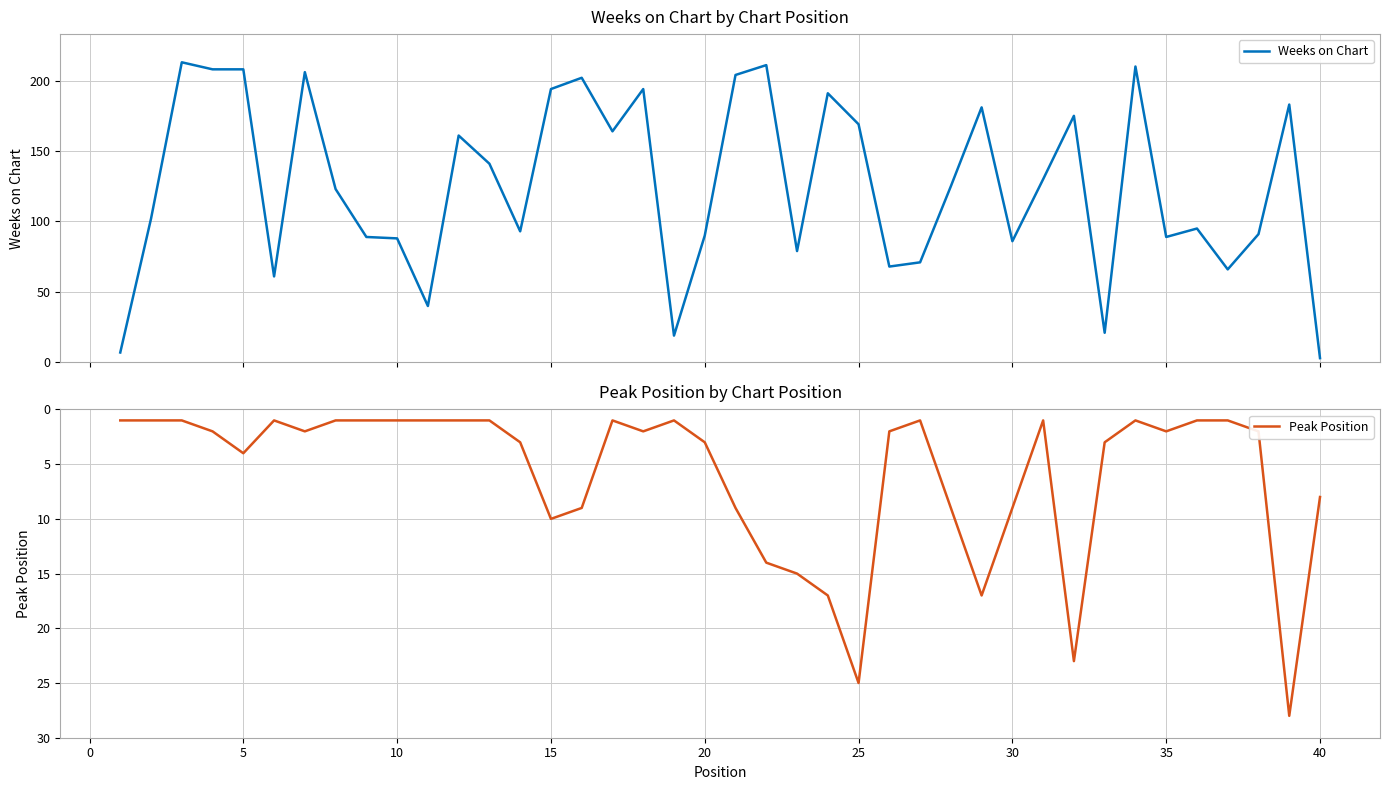

Reading left to right, transcribe all the data shown in this chart.

Weeks on Chart: 7	102	213	208	208	61	206	123	89	88	40	161	141	93	194	202	164	194	19	90	204	211	79	191	169	68	71	125	181	86	130	175	21	210	89	95	66	91	183	3
Peak Position: 1	1	1	2	4	1	2	1	1	1	1	1	1	3	10	9	1	2	1	3	9	14	15	17	25	2	1	9	17	9	1	23	3	1	2	1	1	2	28	8